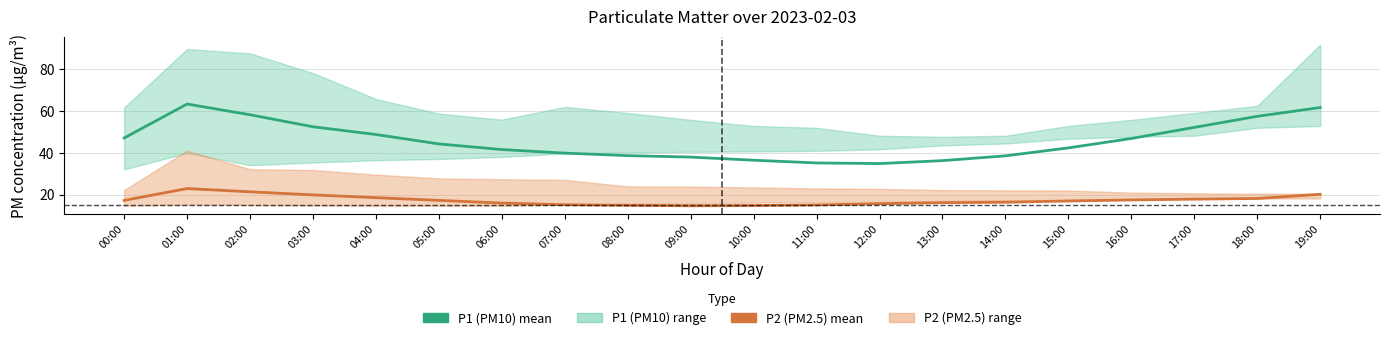

What is the sum of all P2 (PM2.5) mean values?

345.2